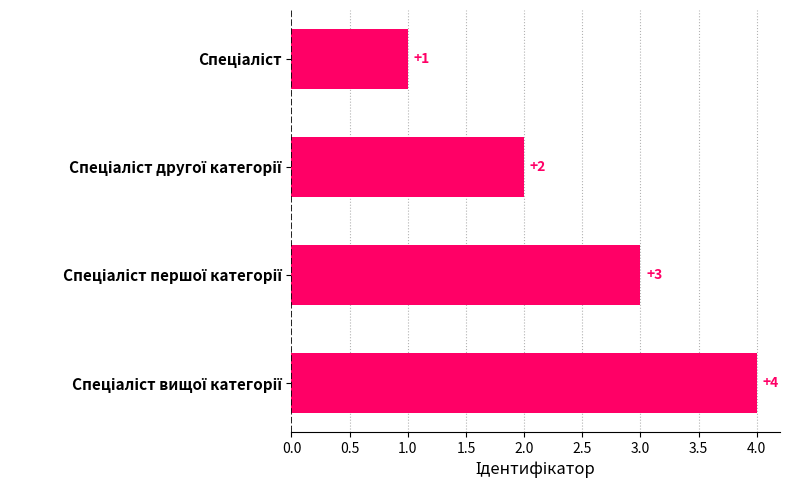

What is the greatest value displayed?

4